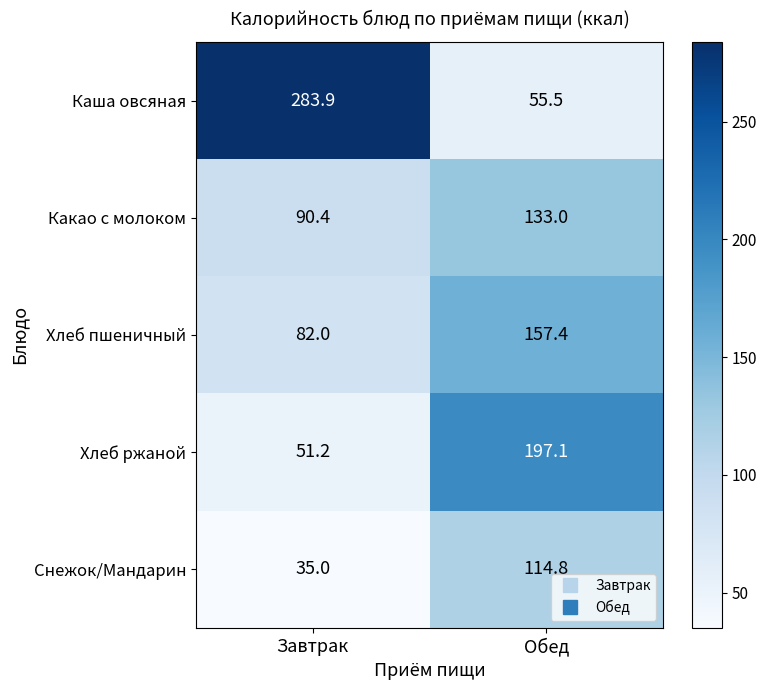

Reading left to right, list all the values displayed in this chart.

Каша овсяная: 283.9	55.5
Какао с молоком: 90.4	133.0
Хлеб пшеничный: 82.0	157.4
Хлеб ржаной: 51.2	197.1
Снежок/Мандарин: 35.0	114.8